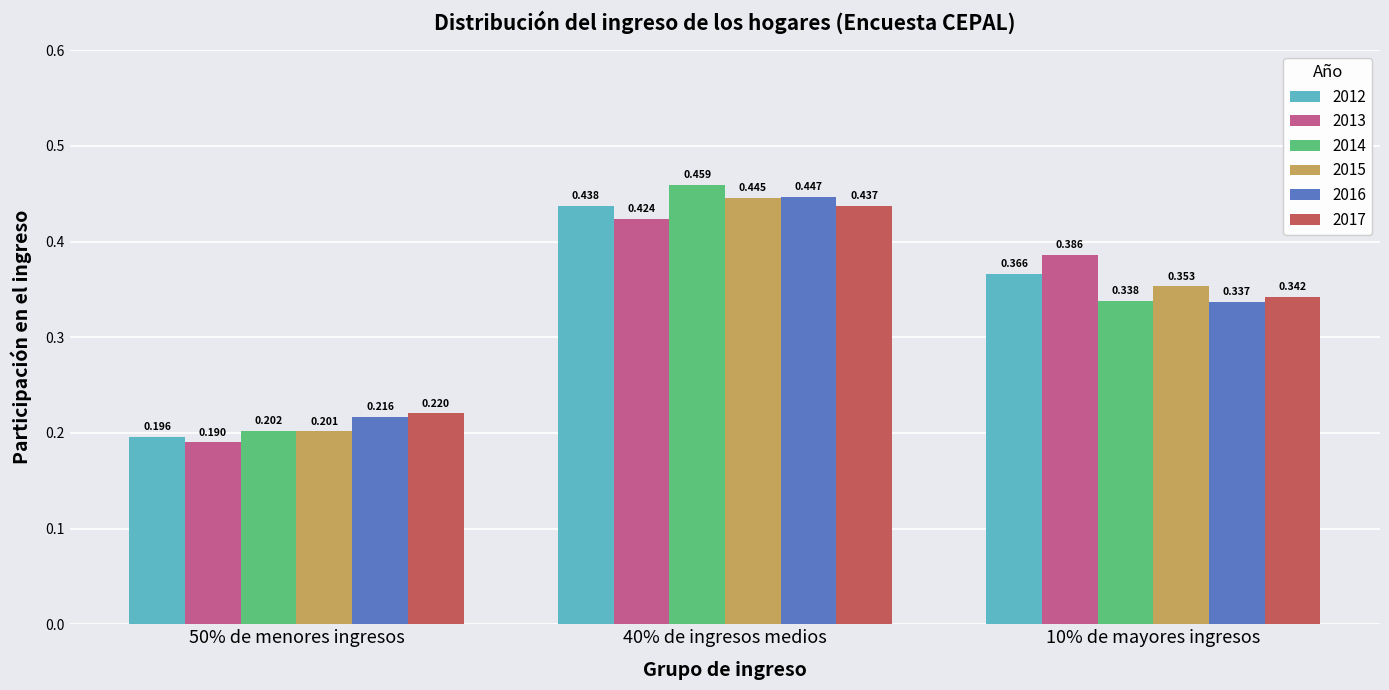

Which label corresponds to the largest value in the chart?

40% de ingresos medios